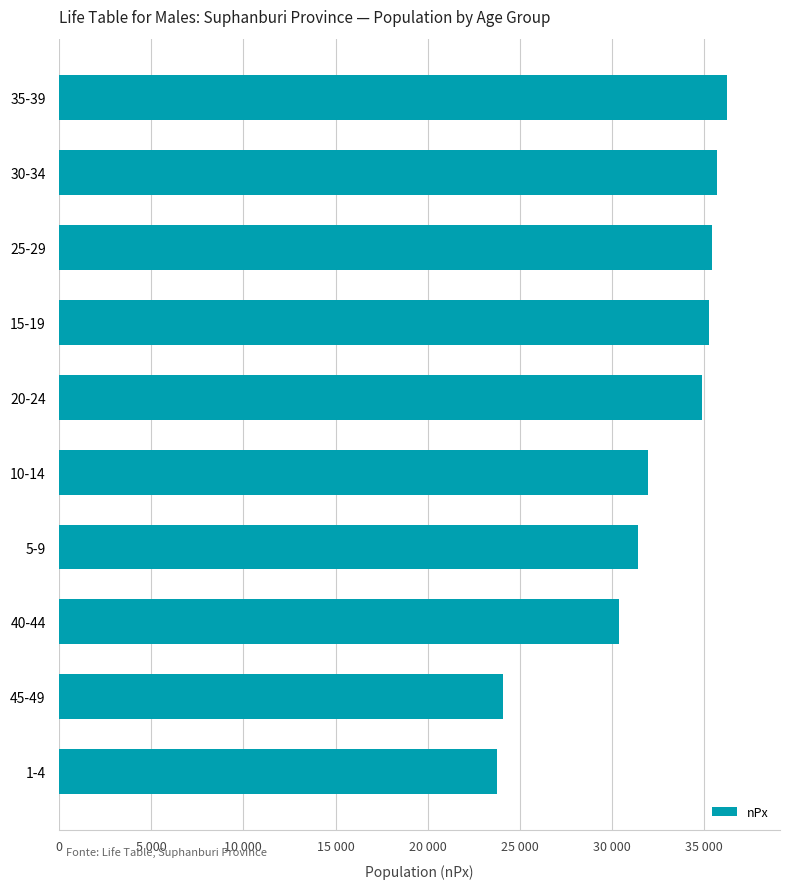

Does the chart contain any negative values?

No